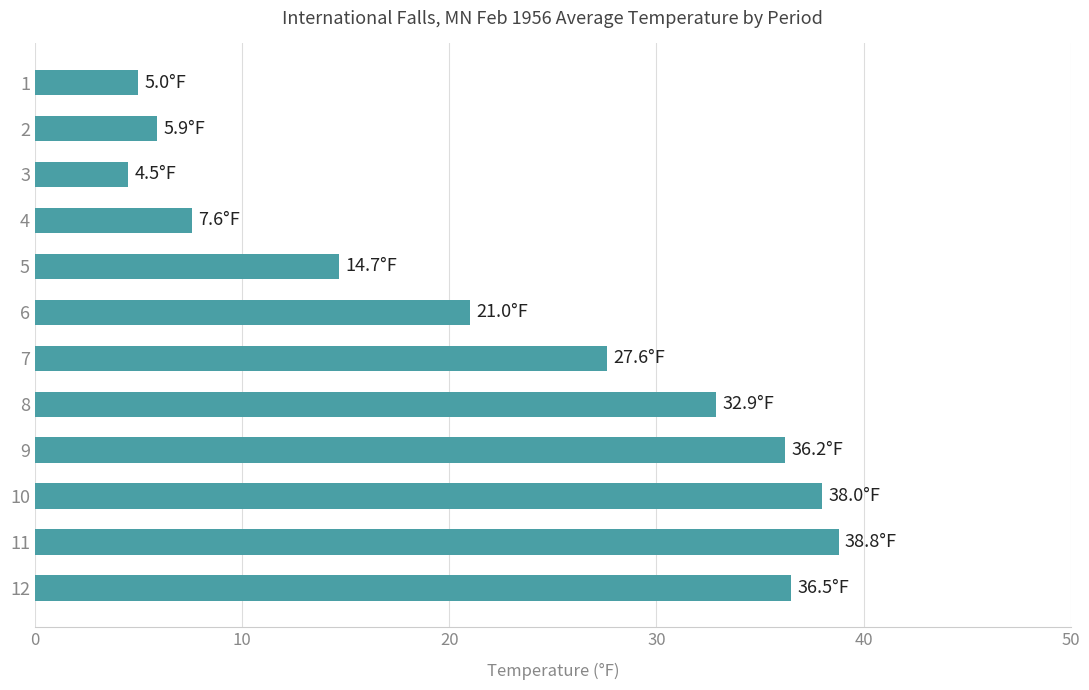

Reading top to bottom, list all the values displayed in this chart.

1=5.0	2=5.9	3=4.5	4=7.6	5=14.7	6=21.0	7=27.6	8=32.9	9=36.2	10=38.0	11=38.8	12=36.5